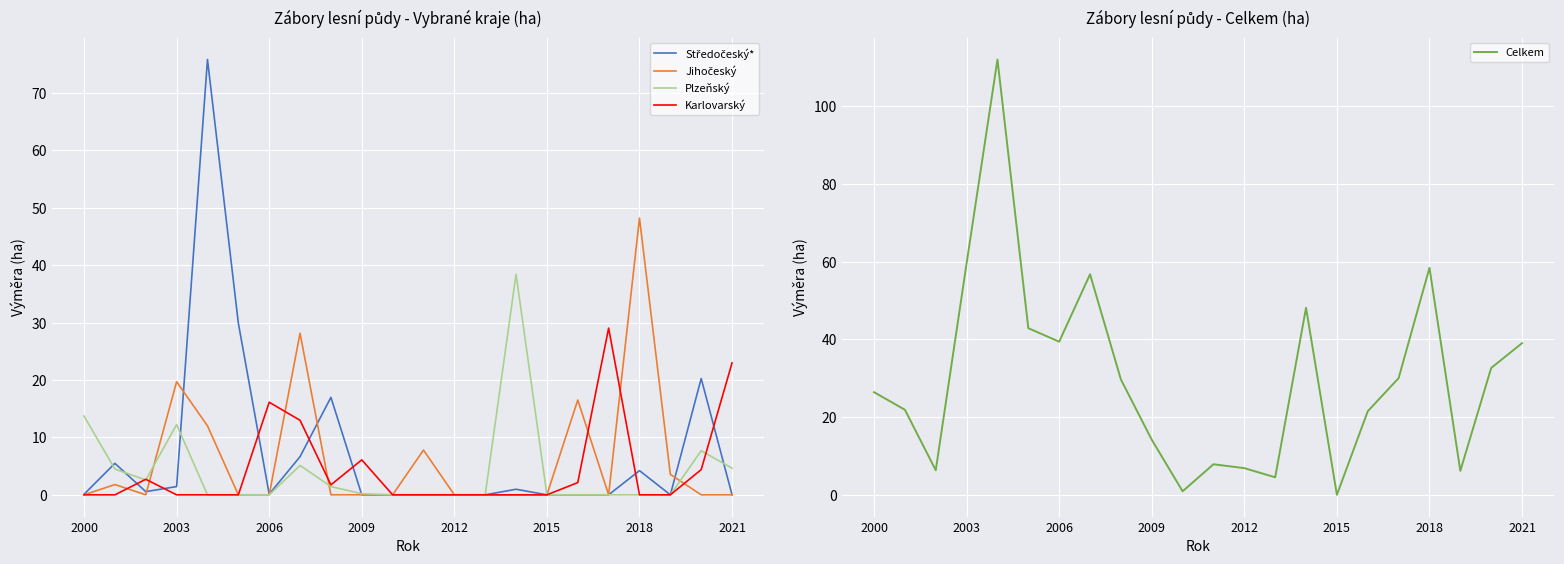

What is the maximum value for Karlovarský?

29.0